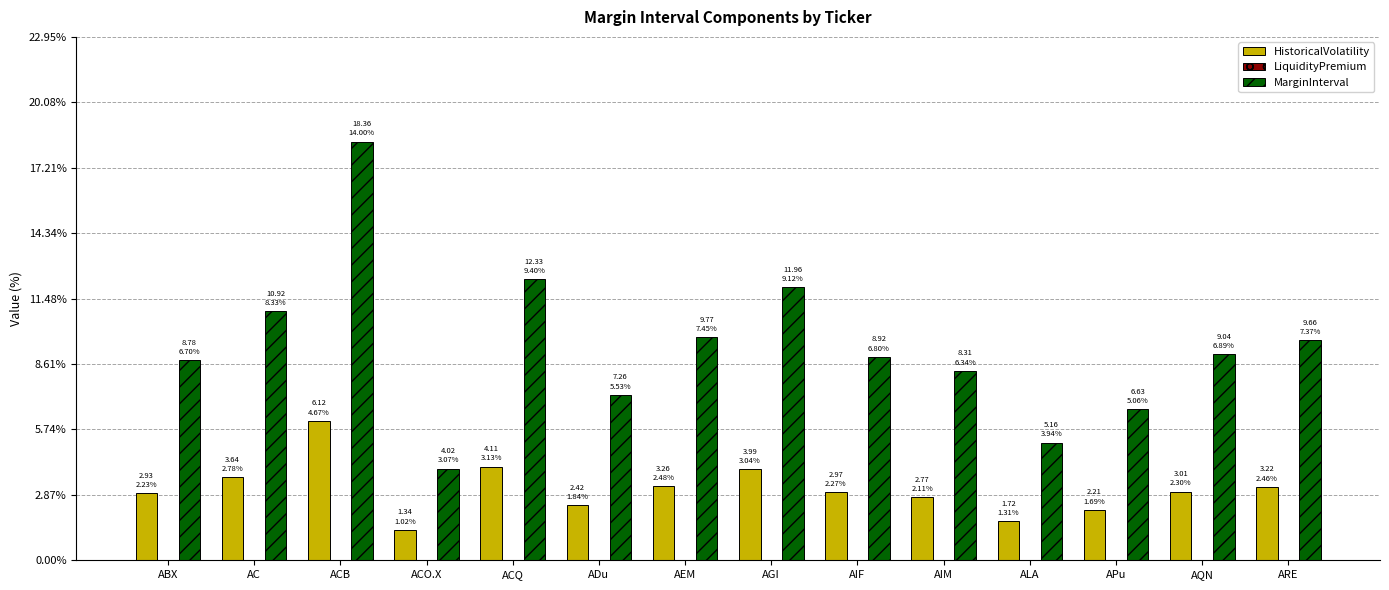

What is the approximate value of HistoricalVolatility at APu?

2.2